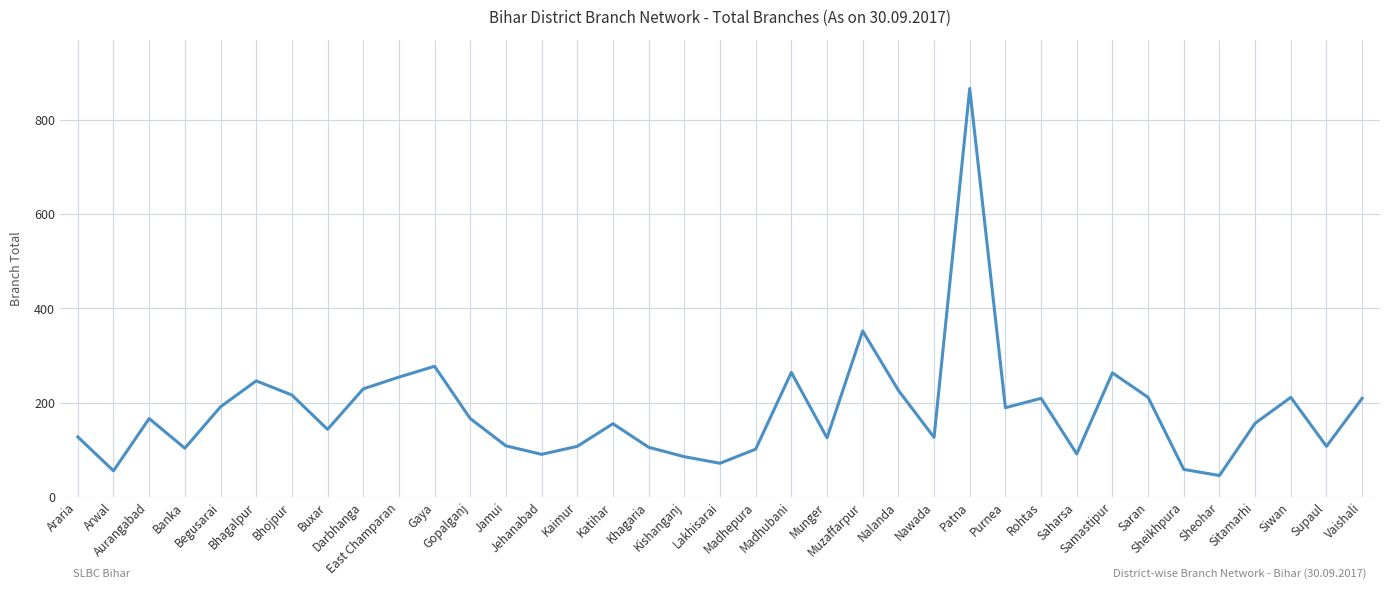

What is the ratio of the value at Siwan to the value at Banka?

2.0